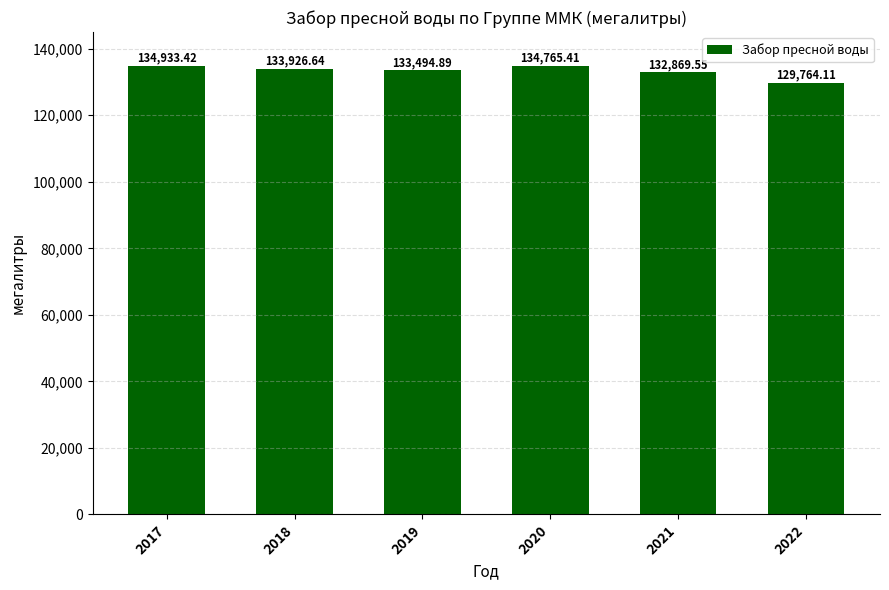

At which label is the value closest to 132348?

2021